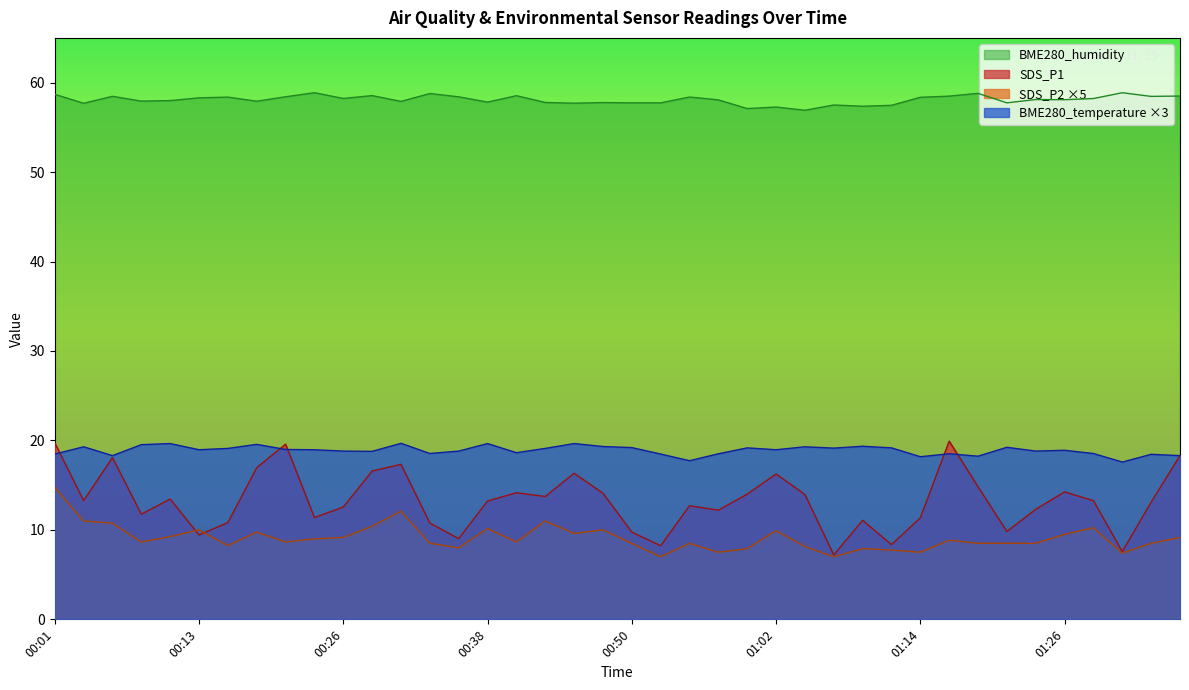

Which category has the highest value across all series?

00:23